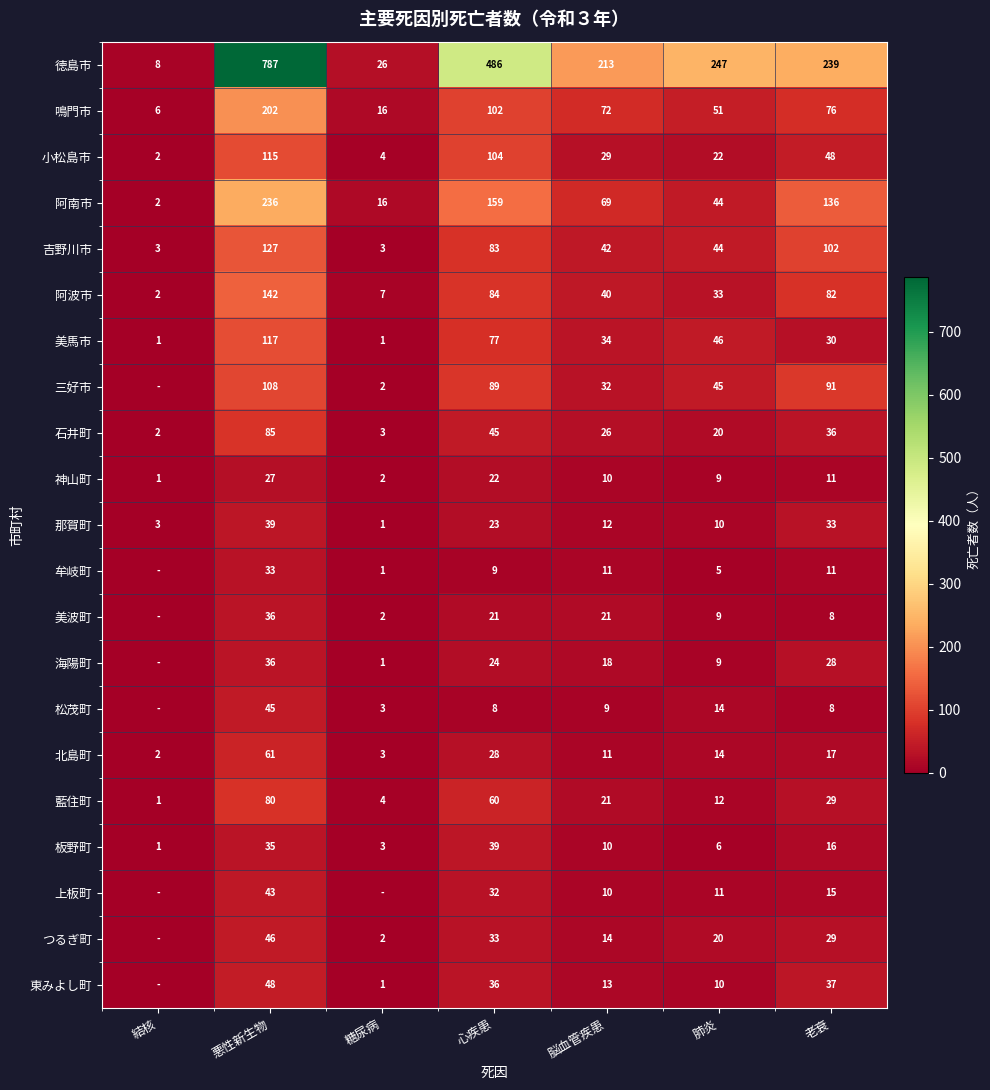

At which category does the chart reach its minimum across all series?

結核